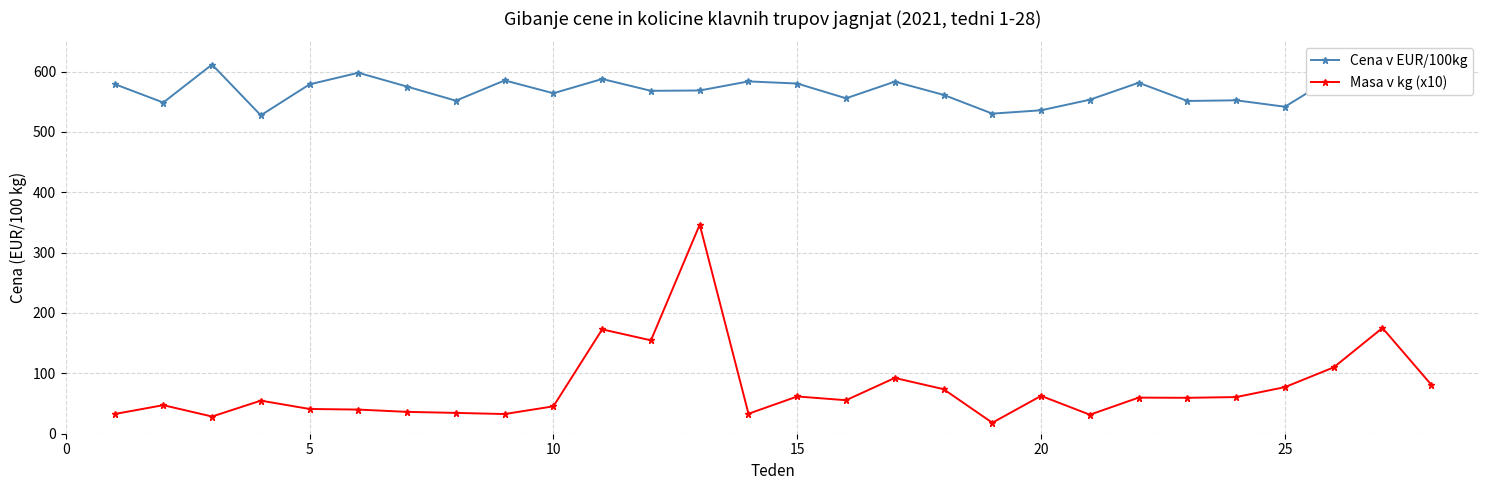

What is the value of the Masa v kg (x10) point at the 15th from the left?

61.7